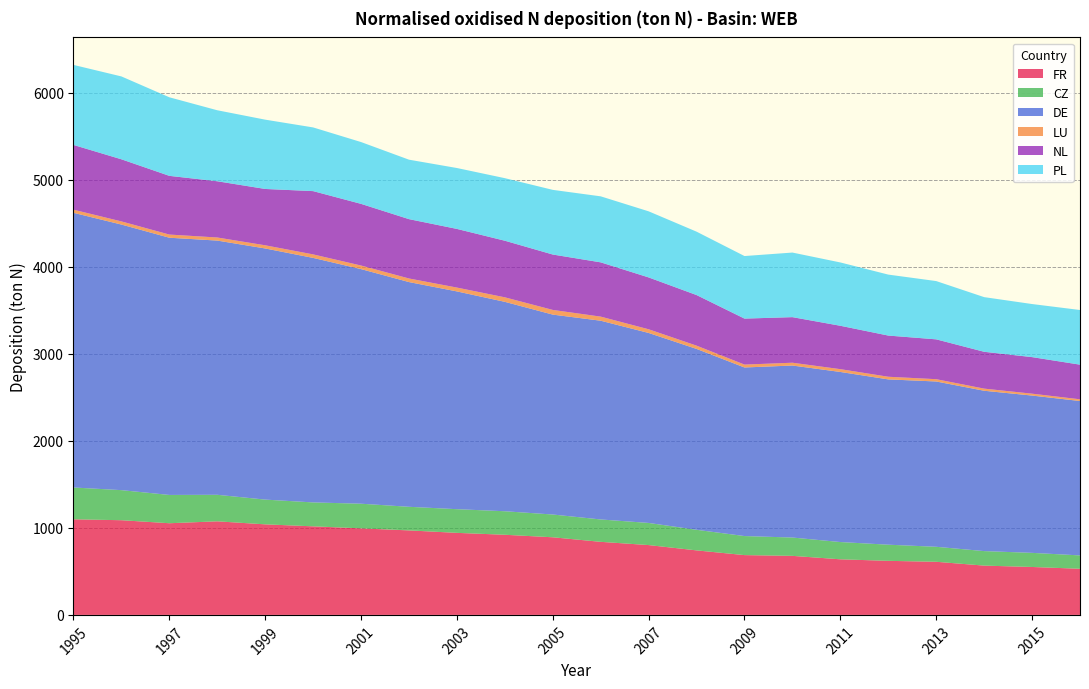

Reading right to left, extract all data points from this chart.

FR: 529.8	550.5	566.2	610.2	621.0	638.6	678.2	686.9	741.1	802.1	839.3	891.6	920.5	942.4	970.7	994.1	1017.3	1040.2	1074.9	1053.0	1087.7	1098.1
CZ: 153.6	162.1	166.7	172.2	185.4	198.2	210.5	218.7	236.5	254.2	257.0	261.5	270.1	271.9	271.0	283.0	274.7	284.2	304.7	324.9	345.4	365.5
DE: 1773.4	1806.9	1841.8	1898.8	1898.8	1953.8	1975.8	1936.5	2077.7	2182.4	2282.9	2296.3	2405.4	2501.5	2581.4	2694.8	2808.7	2884.7	2920.1	2954.6	3050.7	3155.0
LU: 19.7	21.6	24.5	26.4	30.3	32.2	32.2	33.2	37.4	42.2	47.0	53.8	51.9	44.1	41.2	41.2	40.3	36.4	35.4	36.4	36.1	35.8
NL: 397.9	420.0	423.1	457.6	473.1	498.3	523.5	528.2	581.2	595.6	623.4	636.3	650.1	673.8	681.6	708.3	726.9	647.1	646.0	674.3	713.5	743.8
PL: 627.9	609.7	627.9	669.4	700.4	727.4	741.9	718.6	728.2	759.2	758.3	742.7	718.6	699.5	683.0	710.0	731.6	796.1	815.5	902.4	951.8	919.4